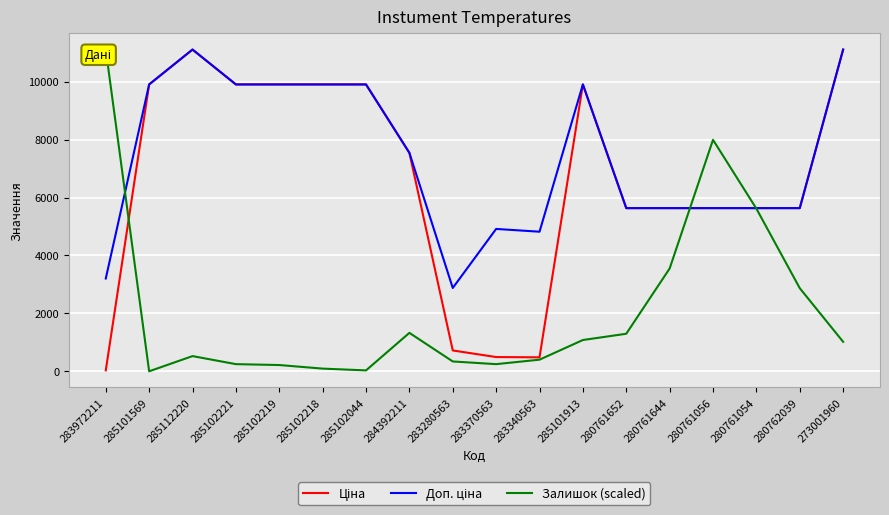

What is the approximate value of Доп. ціна at 285102218?

9908.5